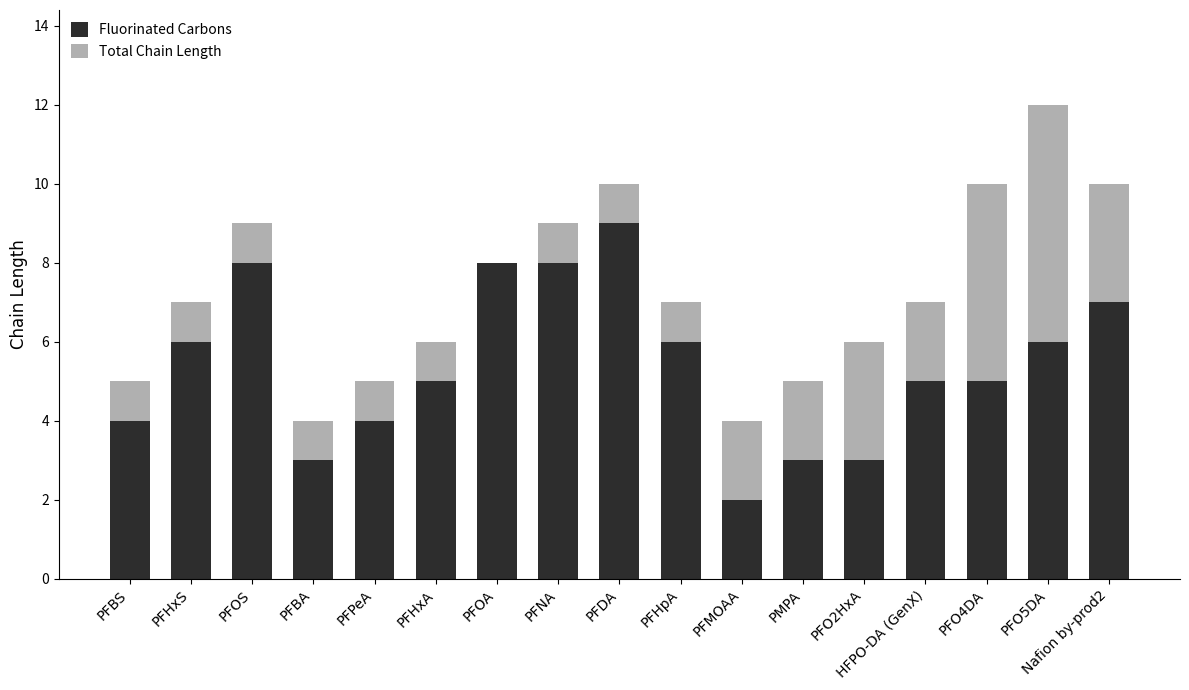

At which category is the sum across all series the highest?

PFO5DA